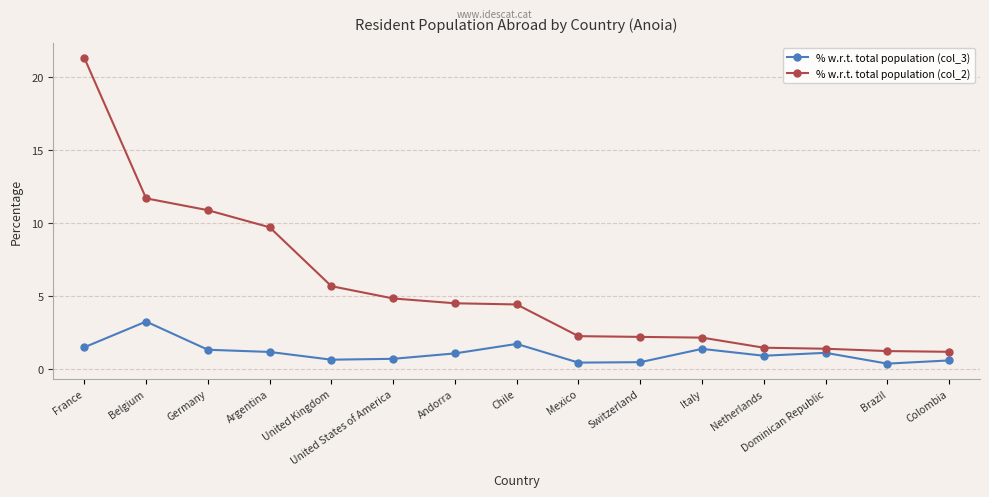

What is the average value of the % w.r.t. total population (col_2) series?

5.6